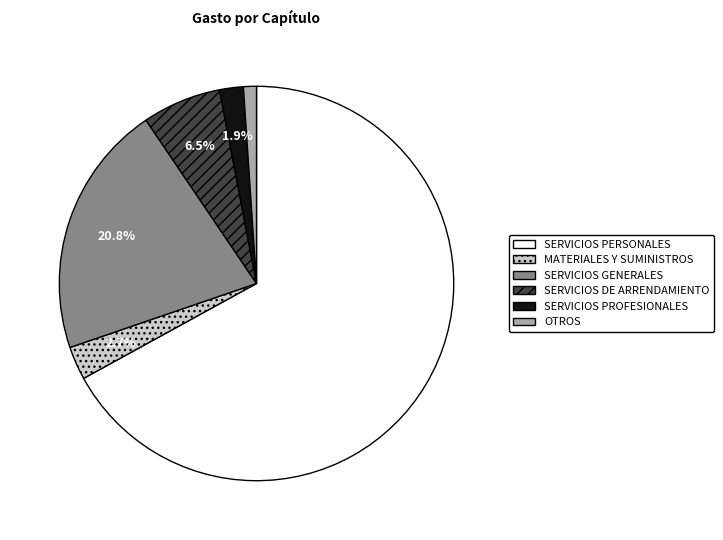

To the nearest percent, what is the difference between the largest and smallest slice percentages?

66%